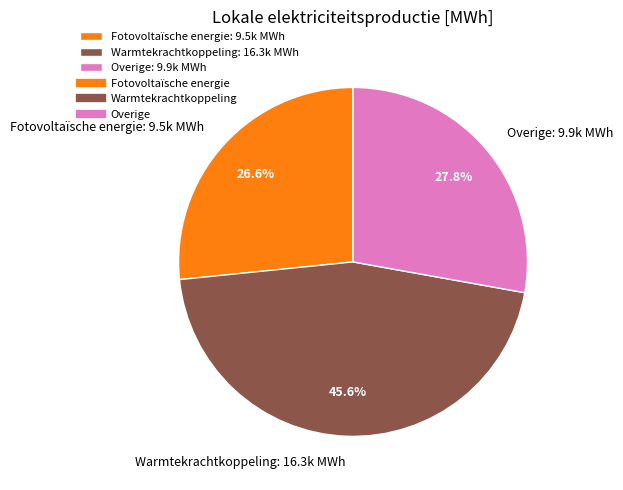

Is there any slice that represents more than half of the pie?

No